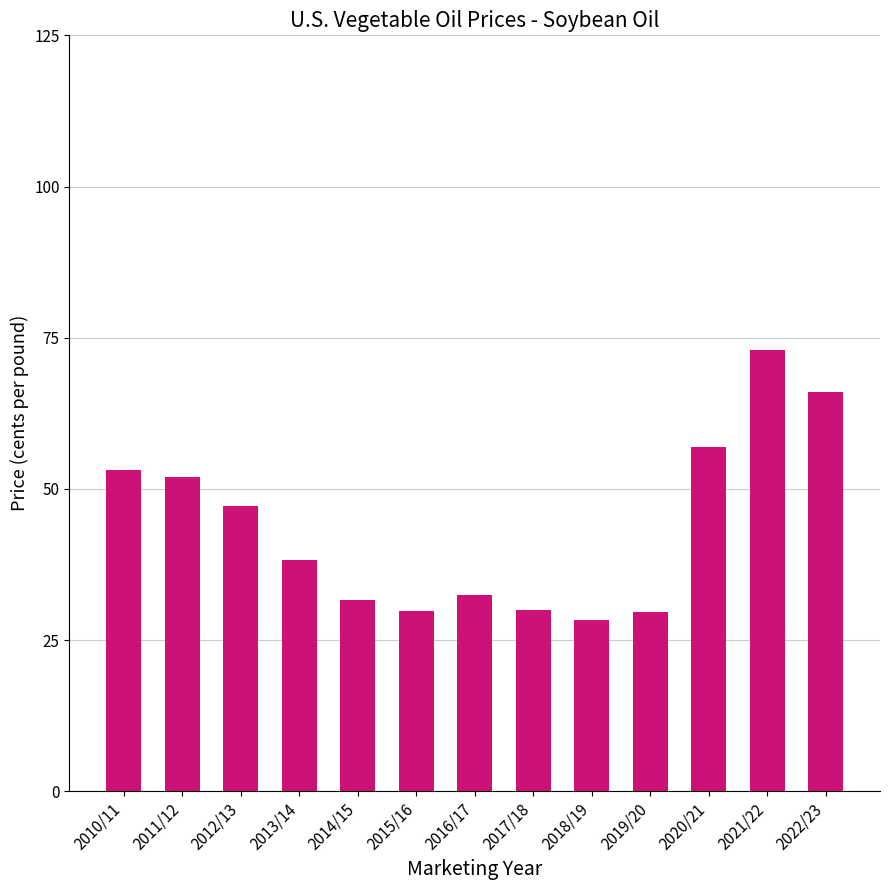

Are the bars grouped side by side (vs. stacked)?

No